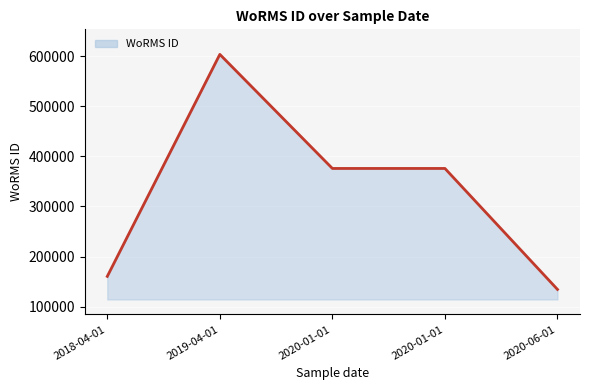

Does the chart have visible grid lines?

Yes